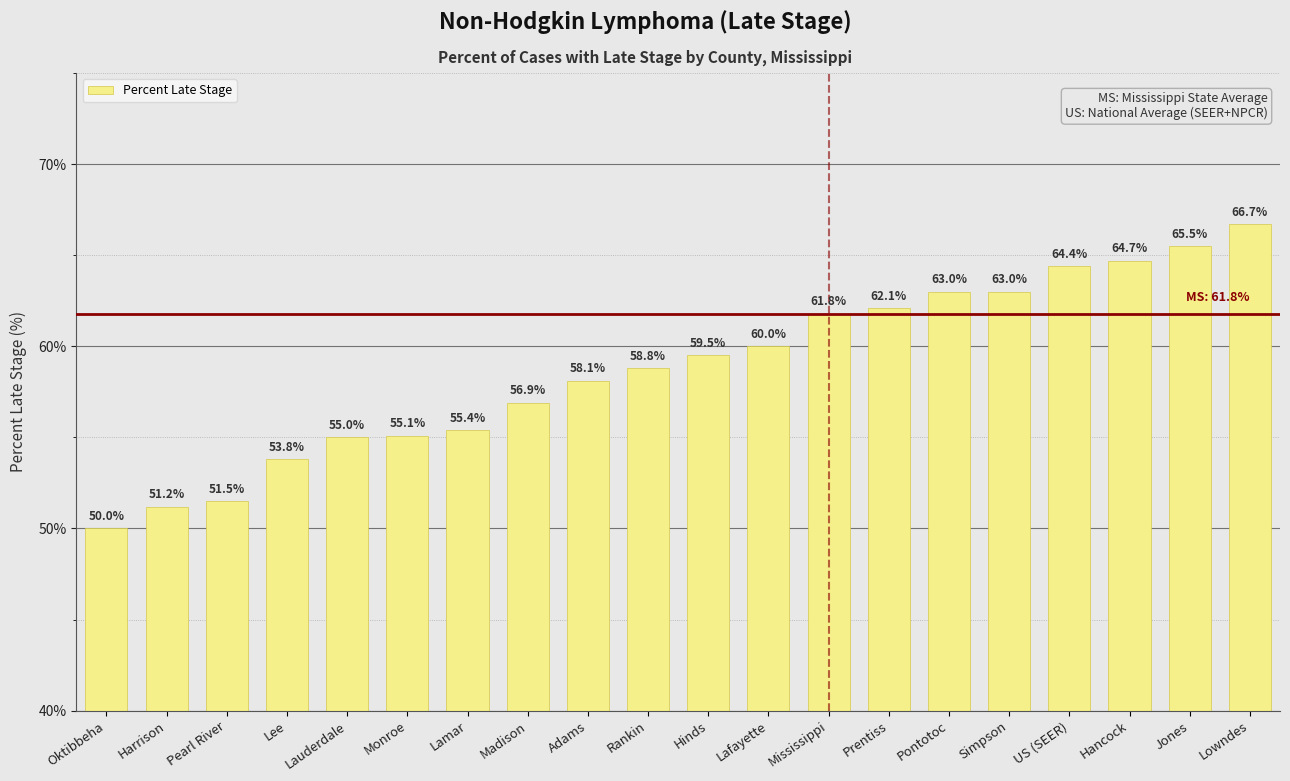

Reading left to right, what are all the values shown in this chart?

Oktibbeha=50.0	Harrison=51.2	Pearl River=51.5	Lee=53.8	Lauderdale=55.0	Monroe=55.1	Lamar=55.4	Madison=56.9	Adams=58.1	Rankin=58.8	Hinds=59.5	Lafayette=60.0	Mississippi=61.8	Prentiss=62.1	Pontotoc=63.0	Simpson=63.0	US (SEER)=64.4	Hancock=64.7	Jones=65.5	Lowndes=66.7